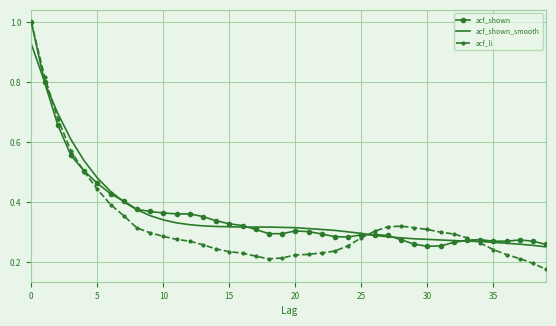

Which series has the largest range (max minus min)?

acf_li